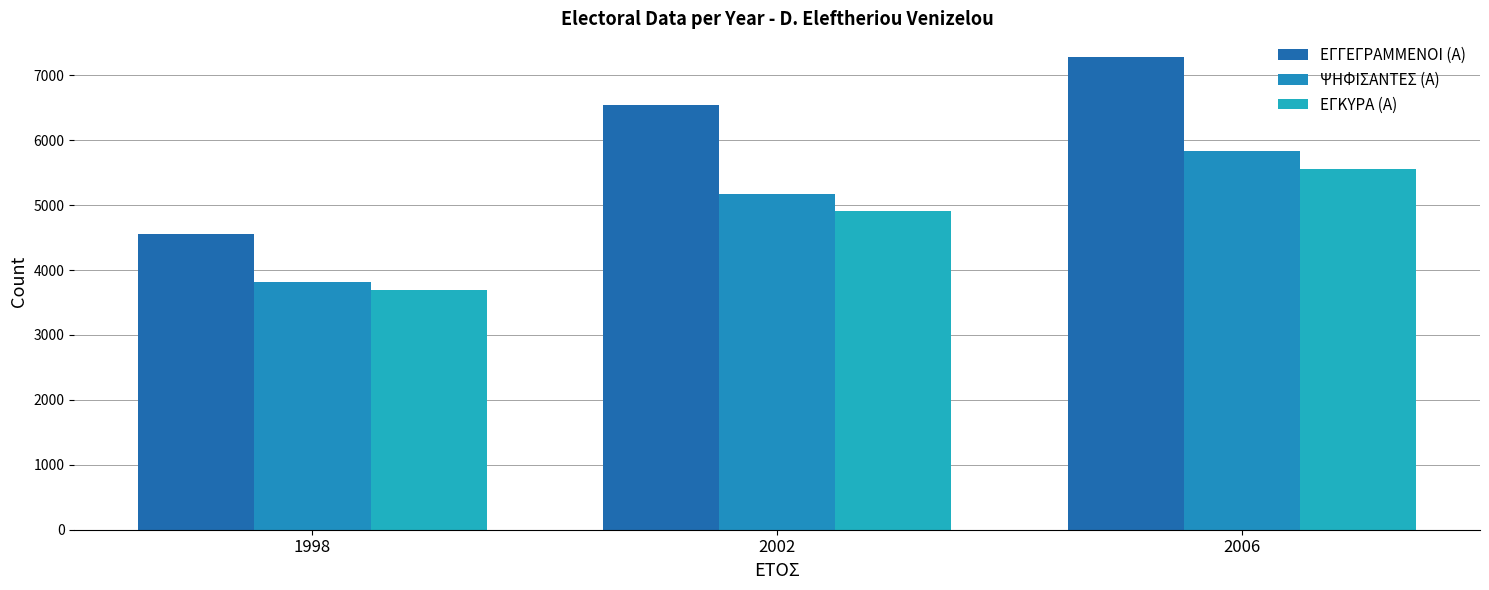

How many data points in ΕΓΚΥΡΑ (Α) are less than 4907?

1